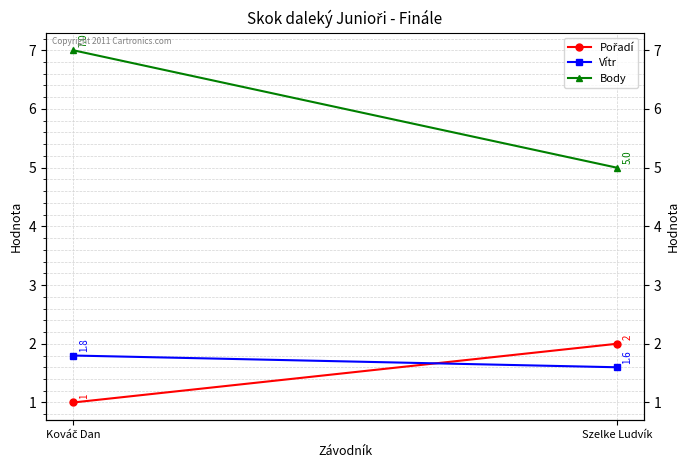

Count the number of data series in this chart.

3